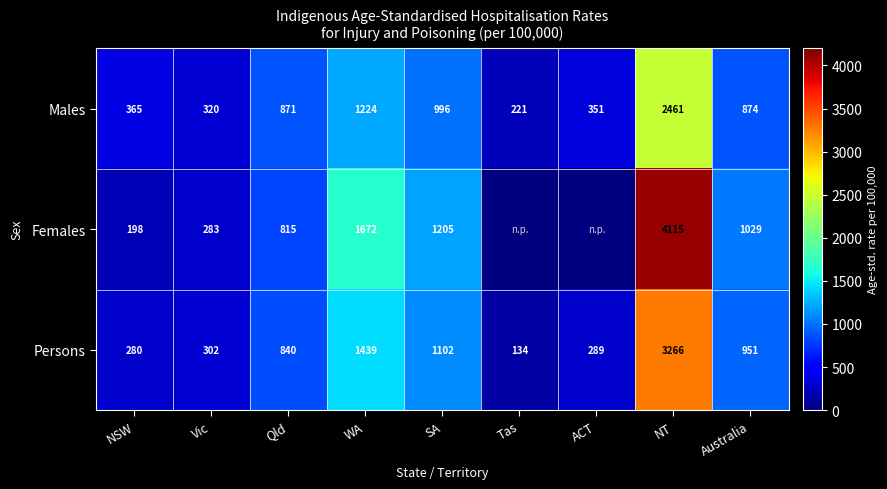

What is the spread (max minus min) of values at SA?

209.0